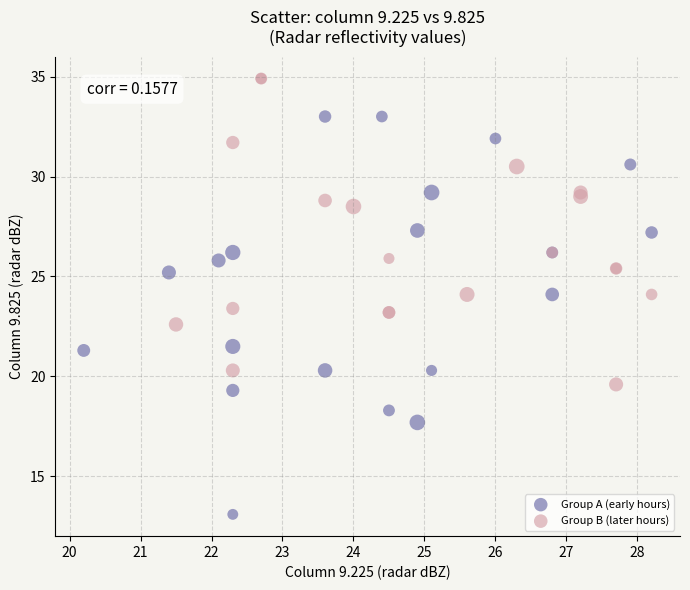

Which series has the largest Y range (max minus min)?

Group A (early hours)